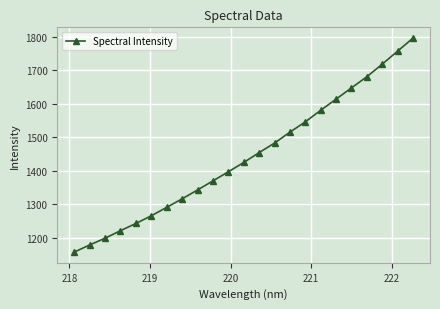

What is the smallest value displayed?

1157.7